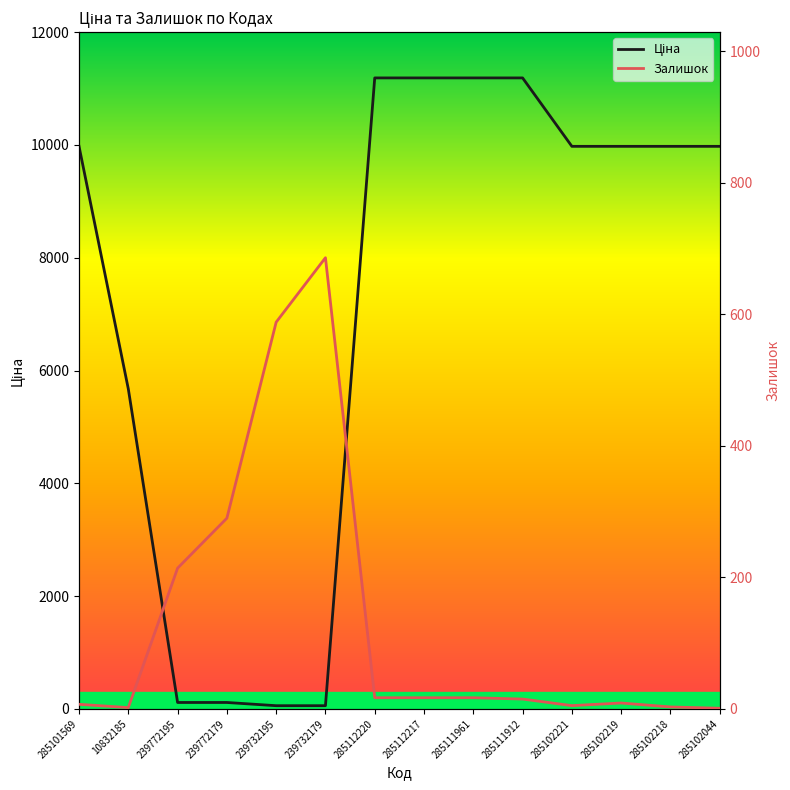

What is the label of the 10th point from the left?

285111912